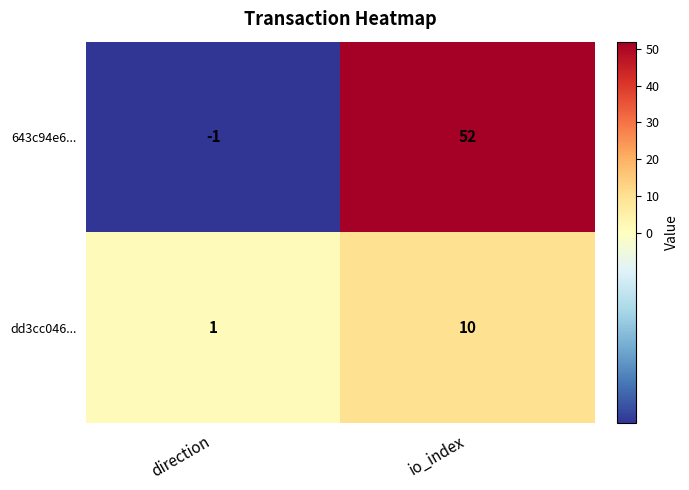

At how many categories does at least one series exceed 19?

1